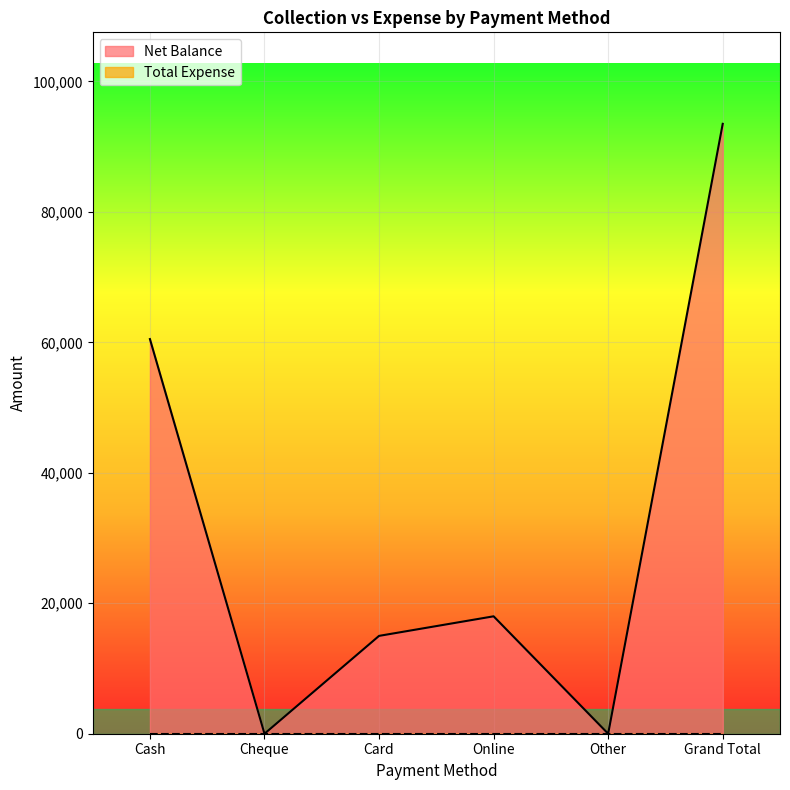

What is the label of the 1st point from the right?

Grand Total